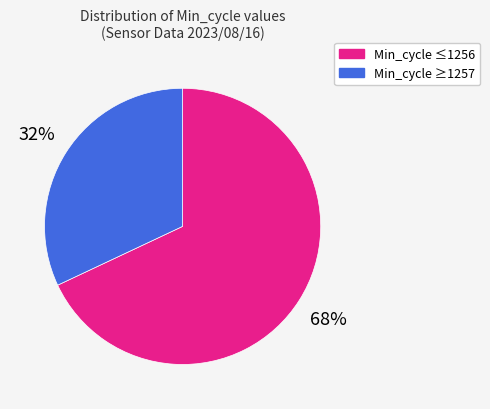

To the nearest percent, what is the average slice percentage?

50%